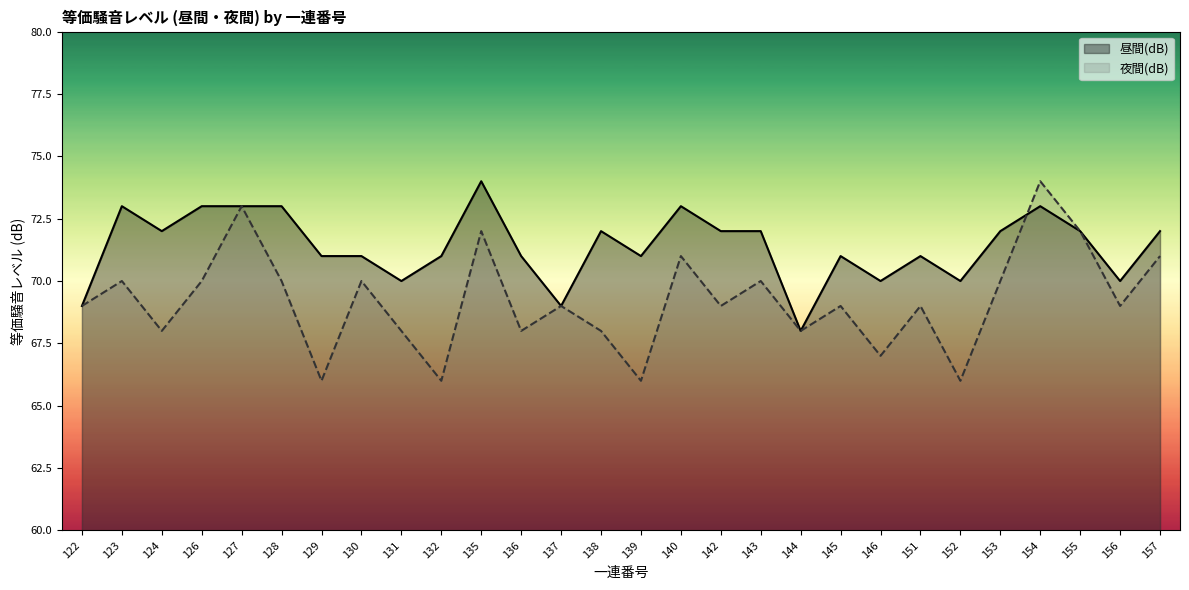

True or false: 昼間(dB) has a value of 117 at 154.

False